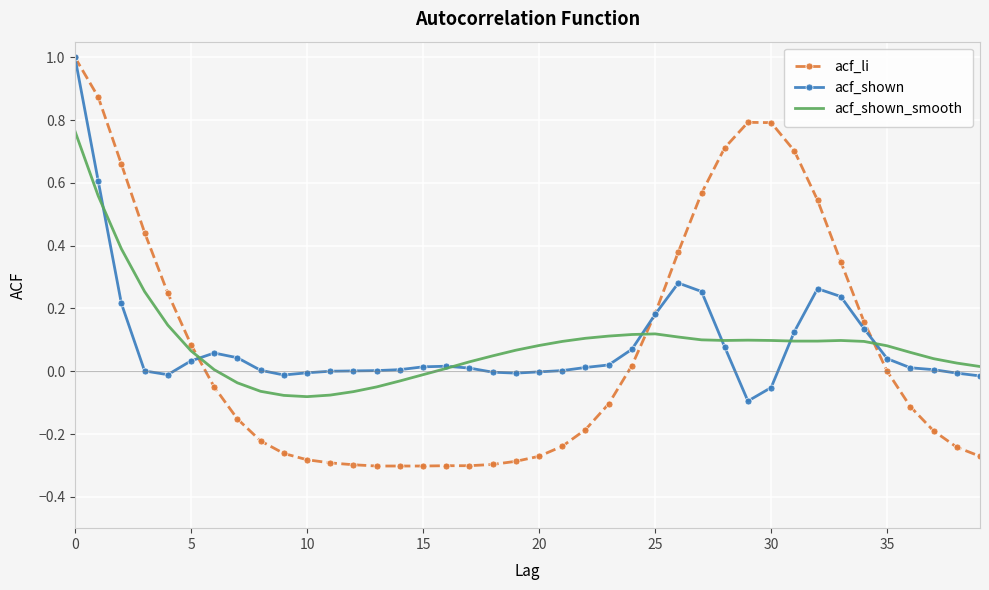

What is the greatest value displayed?

1.0